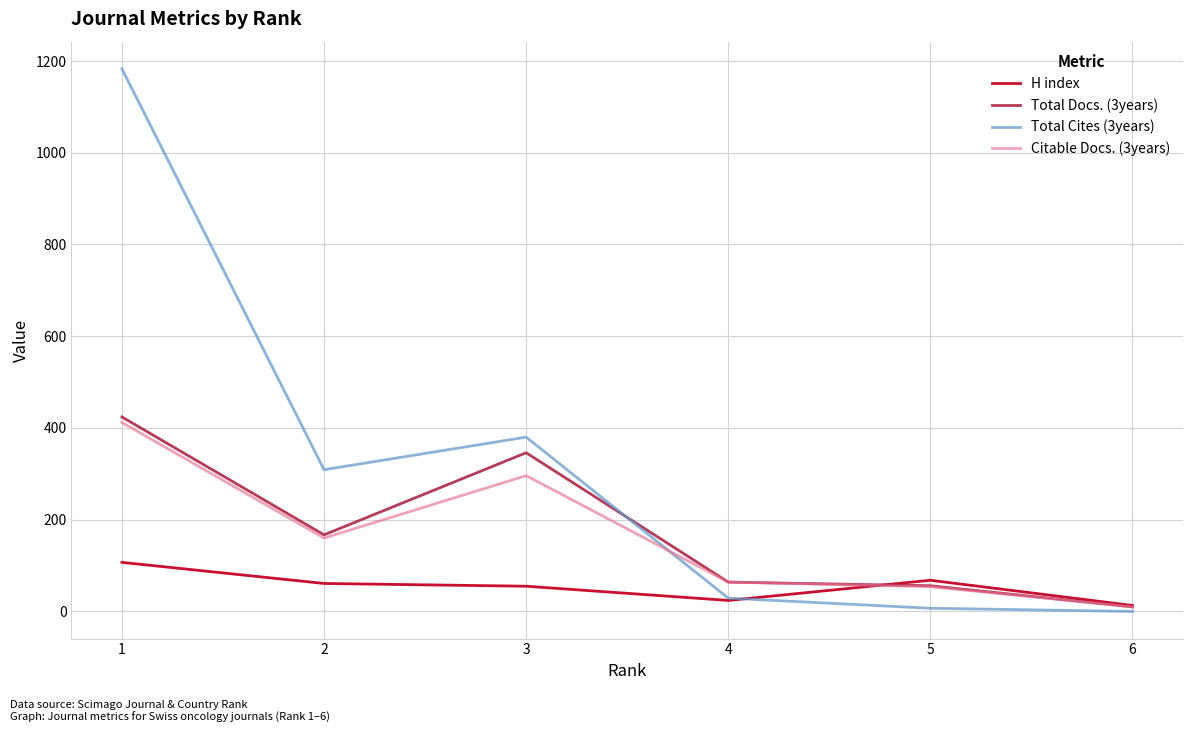

How many categories are shown in the chart?

6